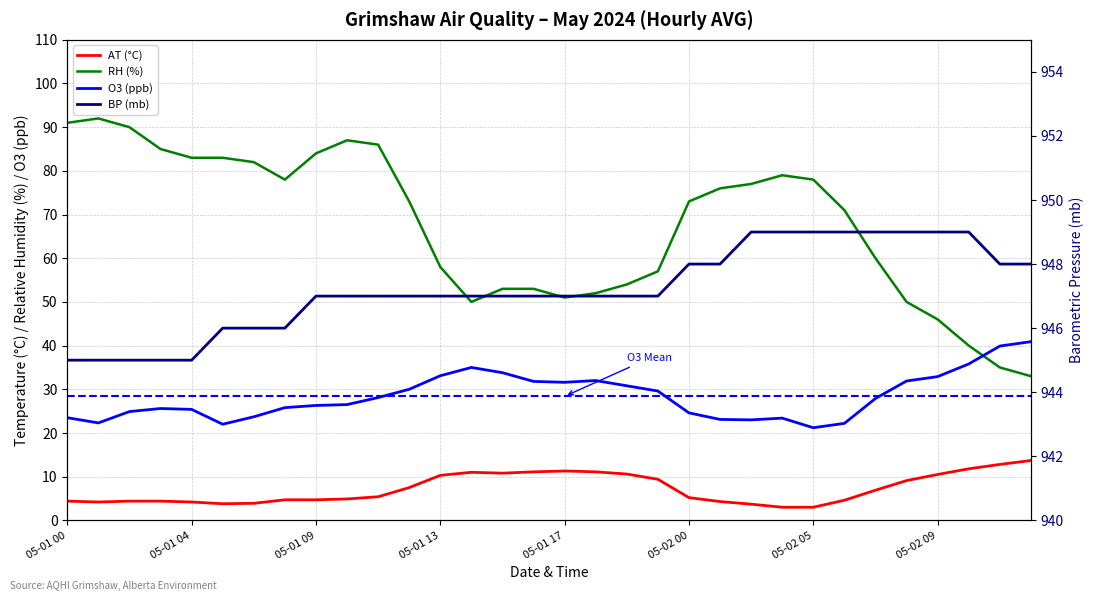

Between 2024-05-01 20:00 and 2024-05-02 10:00, which is larger?

2024-05-02 10:00